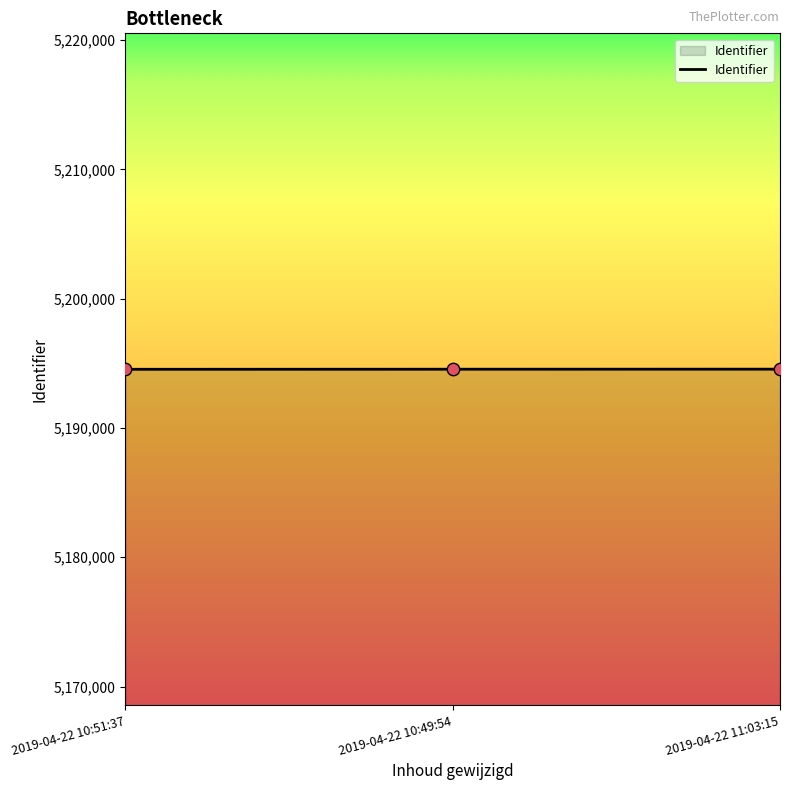

What is the change in value from 2019-04-22 10:51:37 to 2019-04-22 10:49:54?

+6